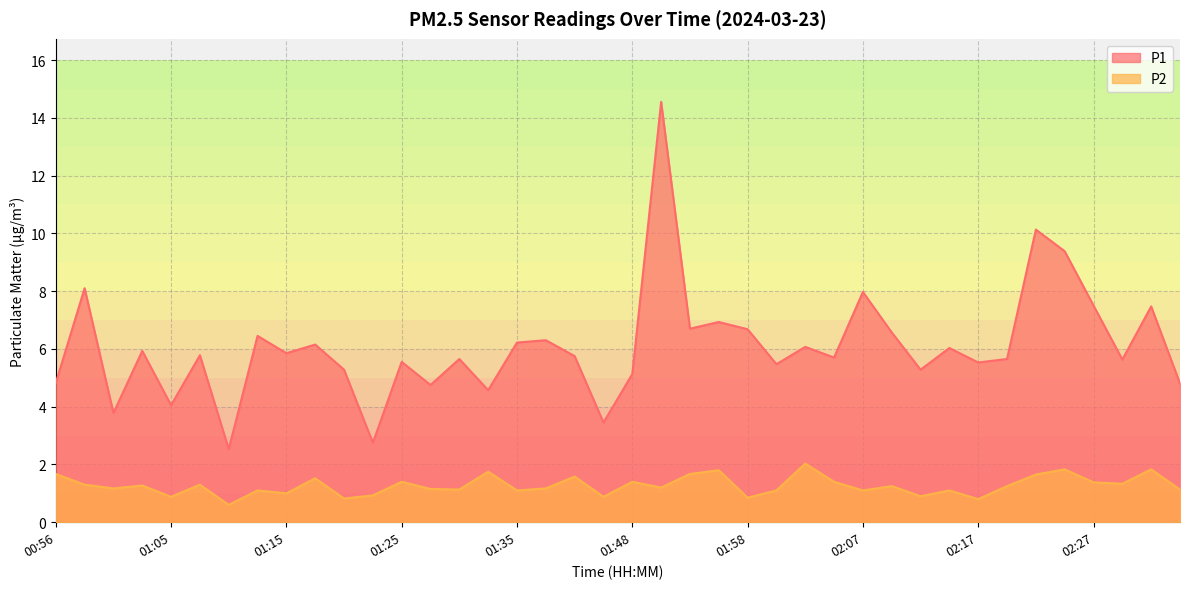

What is the difference between the maximum and minimum values in the P1 series?

12.0